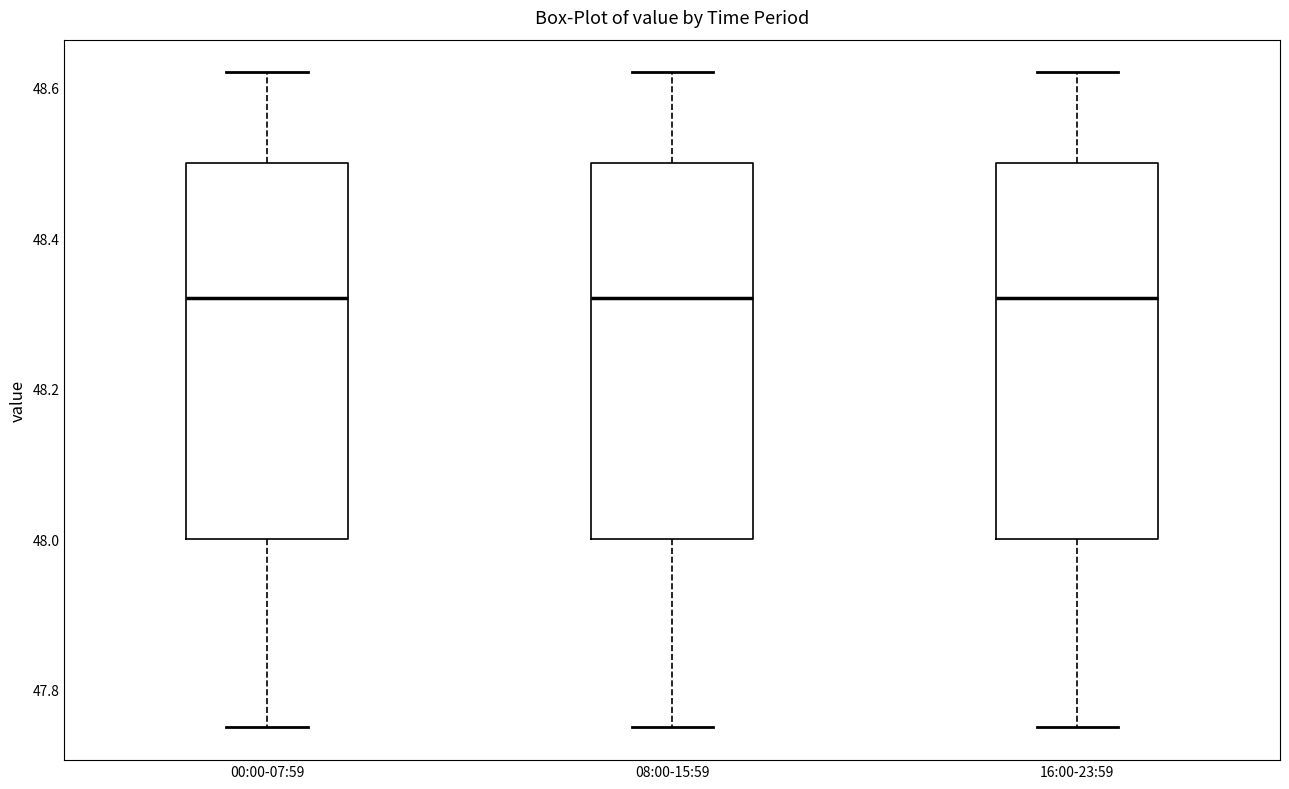

Reading left to right, read every box against the y-axis: the position of its median line, the range the box covers, and the ends of its whiskers. The values are not printed on the chart, so give them approximately, as read against the axis.

00:00-07:59: median 48.32, box 48.00 to 48.50, whiskers 47.76 to 48.62
08:00-15:59: median 48.32, box 48.00 to 48.50, whiskers 47.76 to 48.62
16:00-23:59: median 48.32, box 48.00 to 48.50, whiskers 47.76 to 48.62